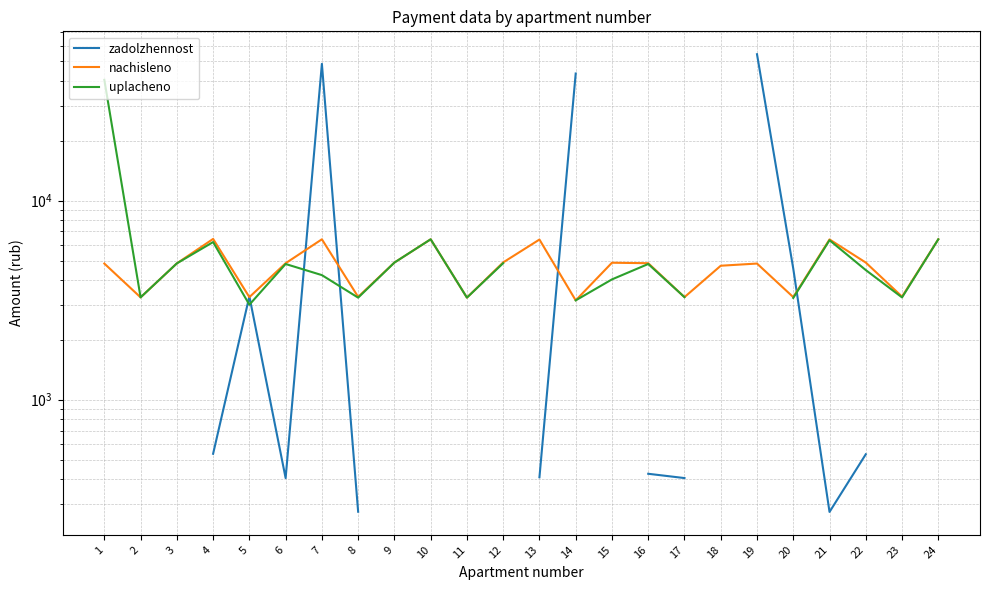

How many data points does each series have?

24